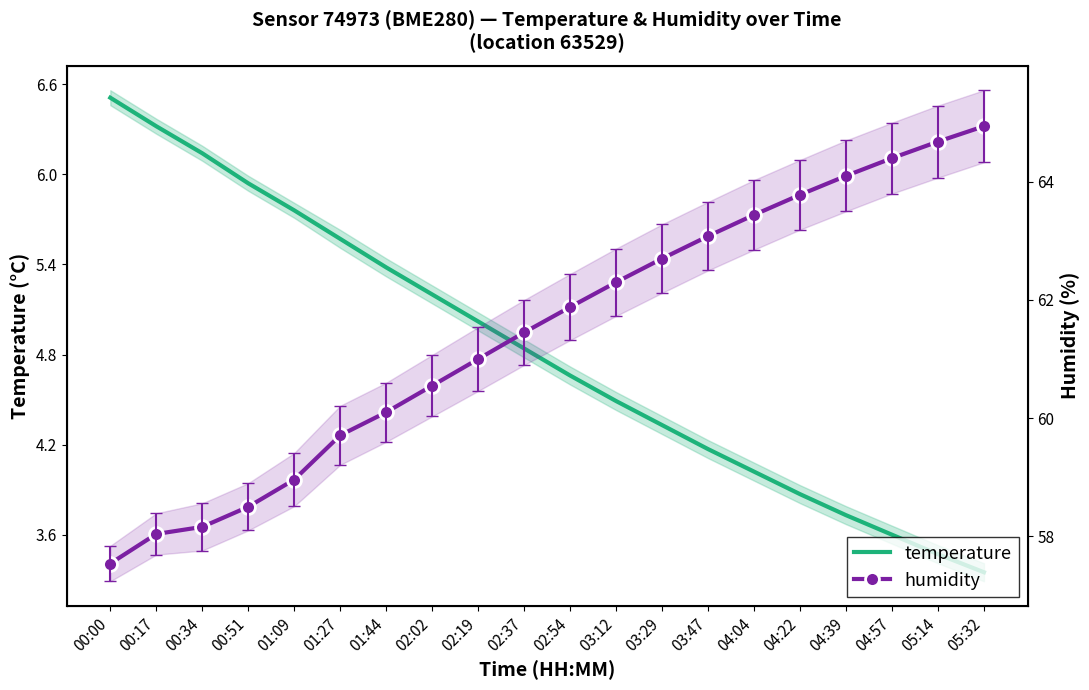

Which category has the highest value in the humidity series?

05:32